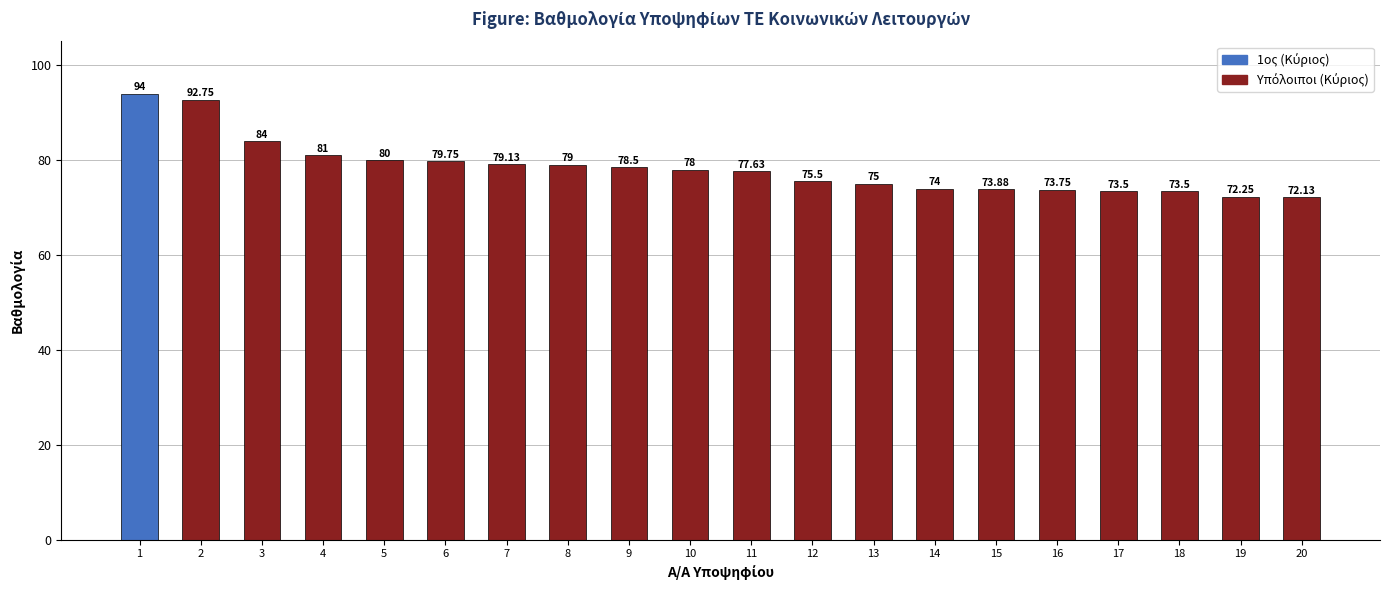

What is the ratio of the value at 16 to the value at 11?

1.0